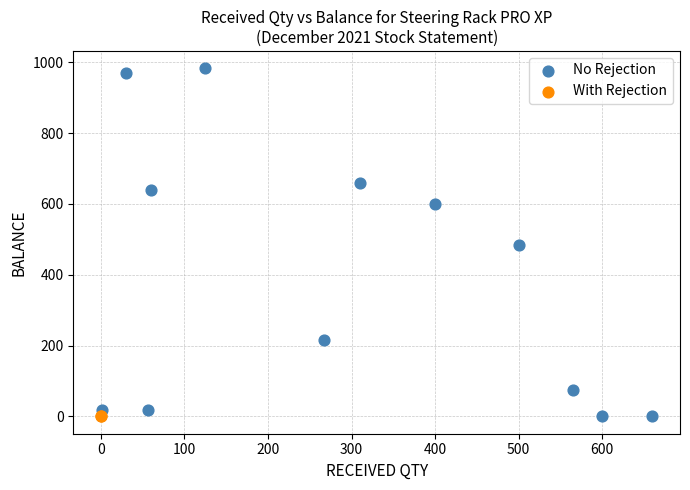

What are all the series names shown in the legend?

No Rejection, With Rejection